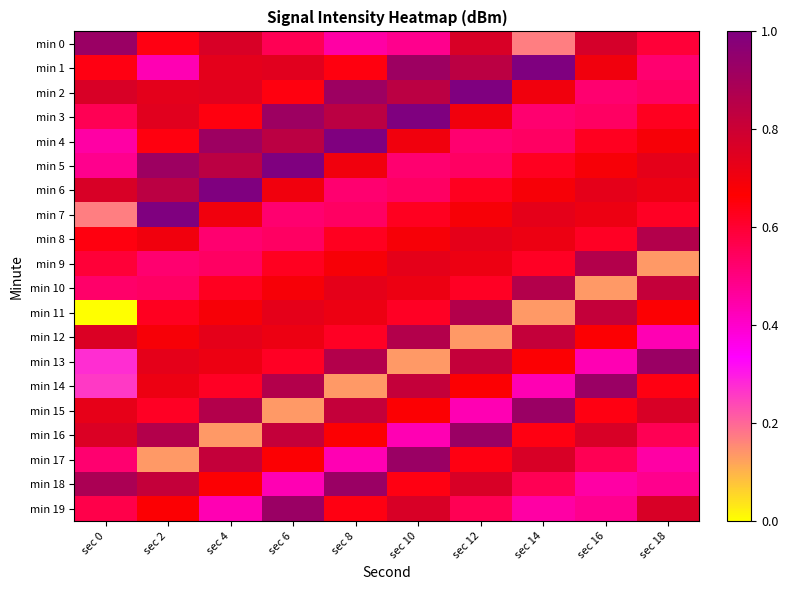

Rank the series by their maximum value, from highest to lowest.

min 1, min 2, min 3, min 4, min 5, min 6, min 7, min 0, min 13, min 14, min 15, min 16, min 17, min 18, min 19, min 8, min 9, min 10, min 11, min 12